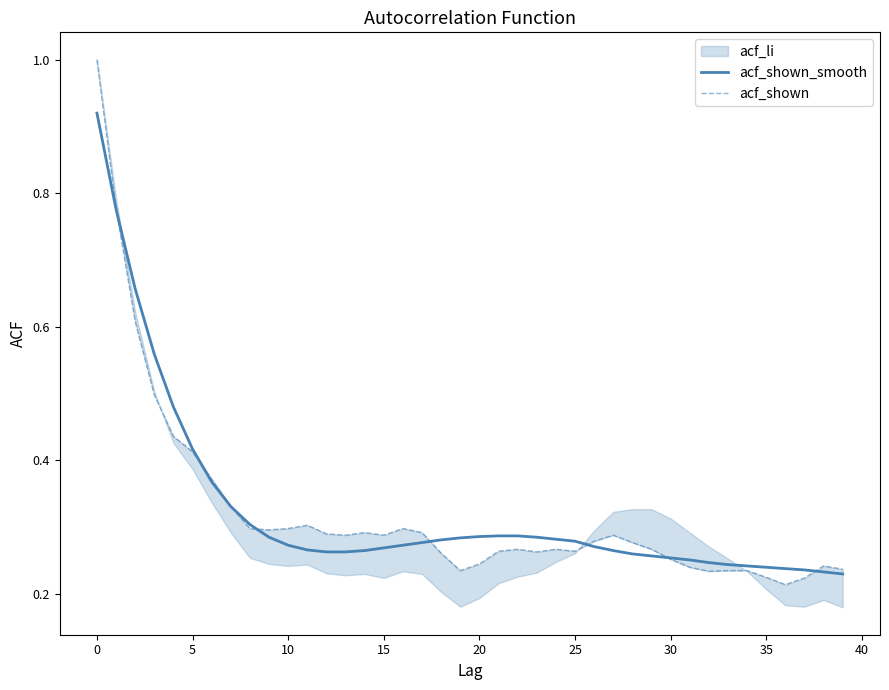

List the series in order of their peak value, lowest first.

acf_shown_smooth, acf_shown